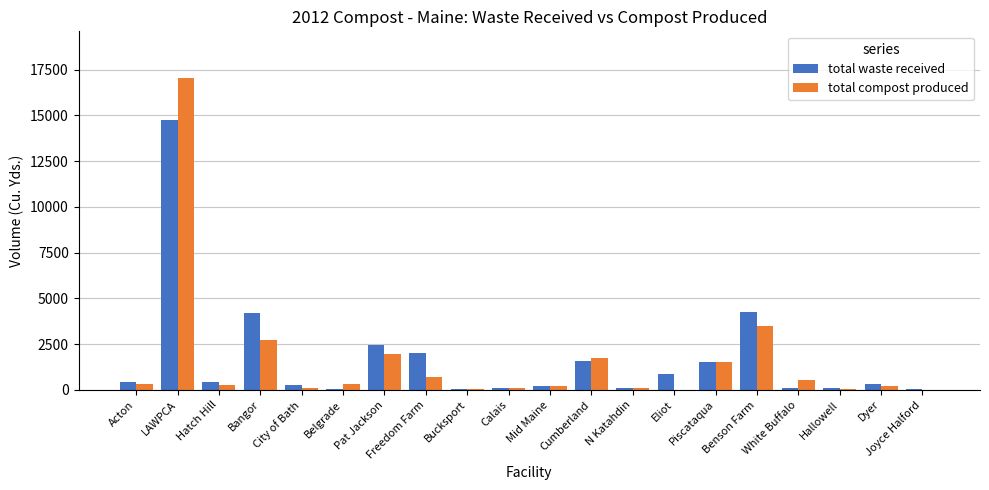

Which series has the widest spread of values?

total compost produced